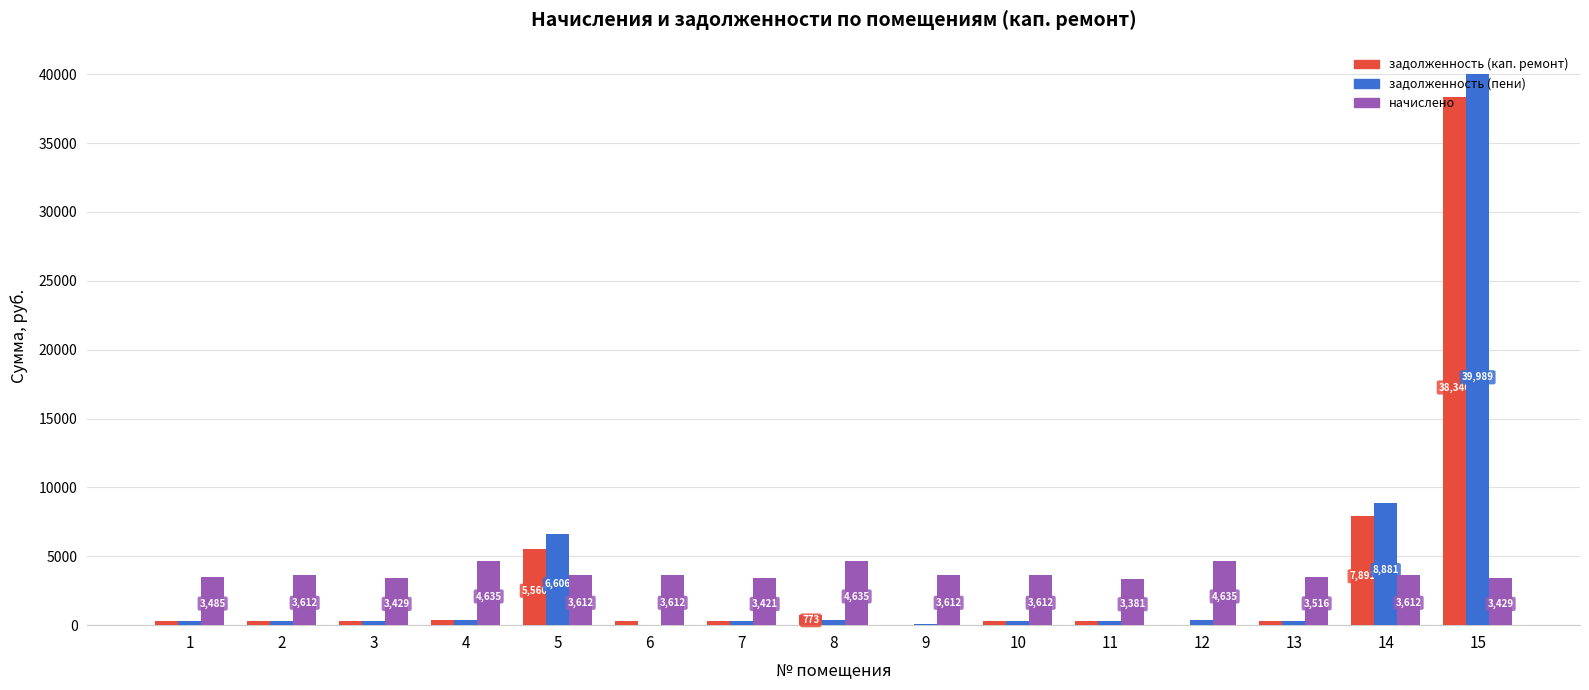

The value of начислено at 2 is 3612.4. True or false?

True